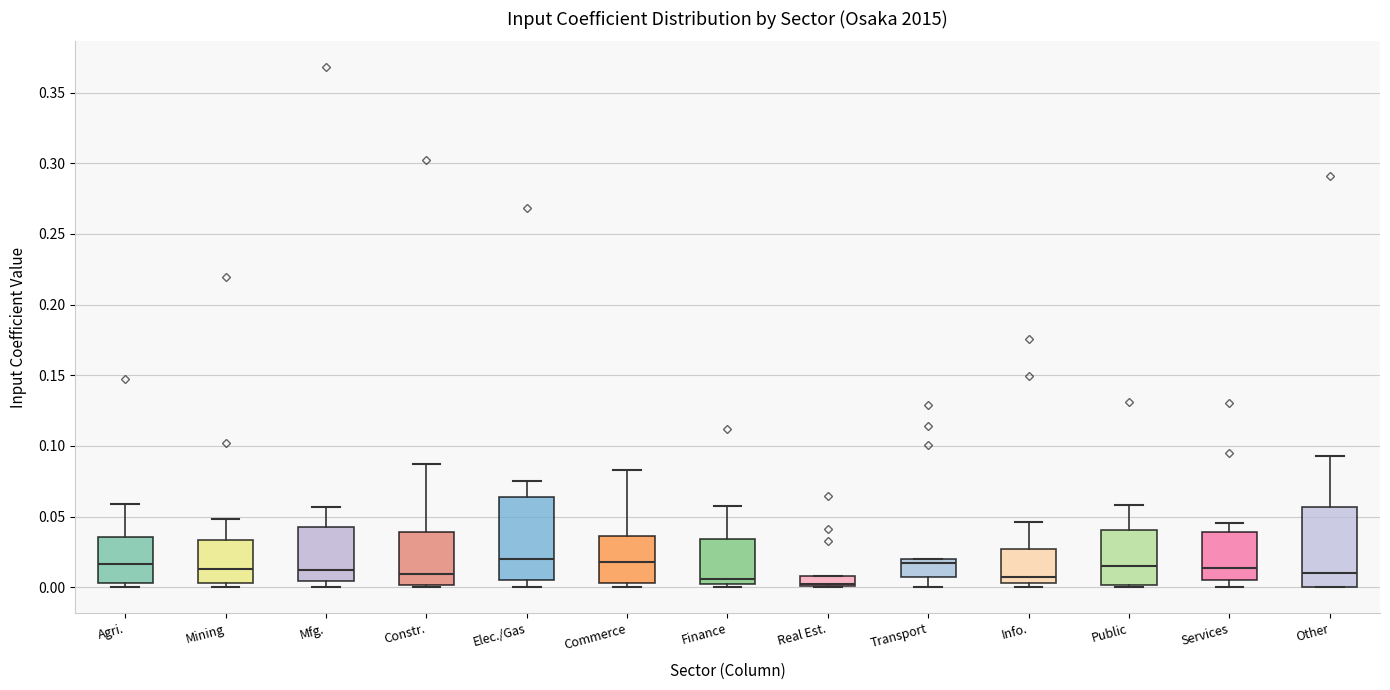

Where is the lower edge of the box for Mfg. on the y-axis? The values are not printed on the chart, so give them approximately, as read against the axis.

0.005